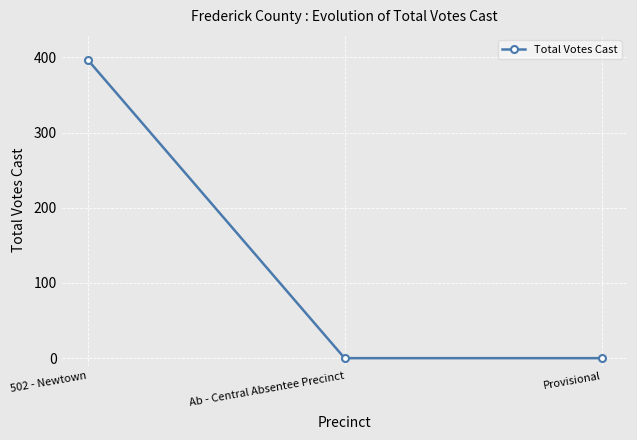

How many lines are shown in the chart?

1